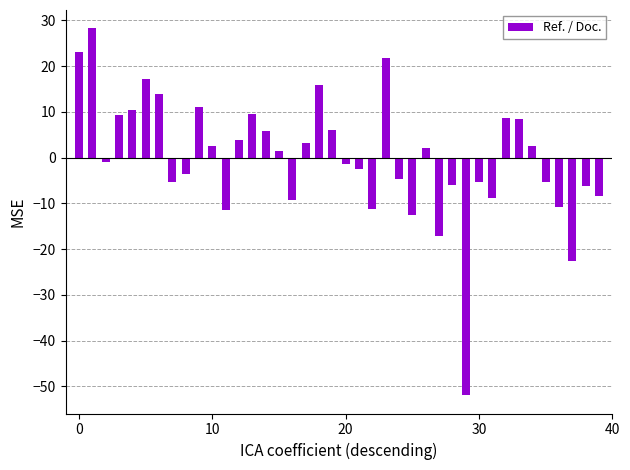

What is the minimum value shown in the chart?

-51.9